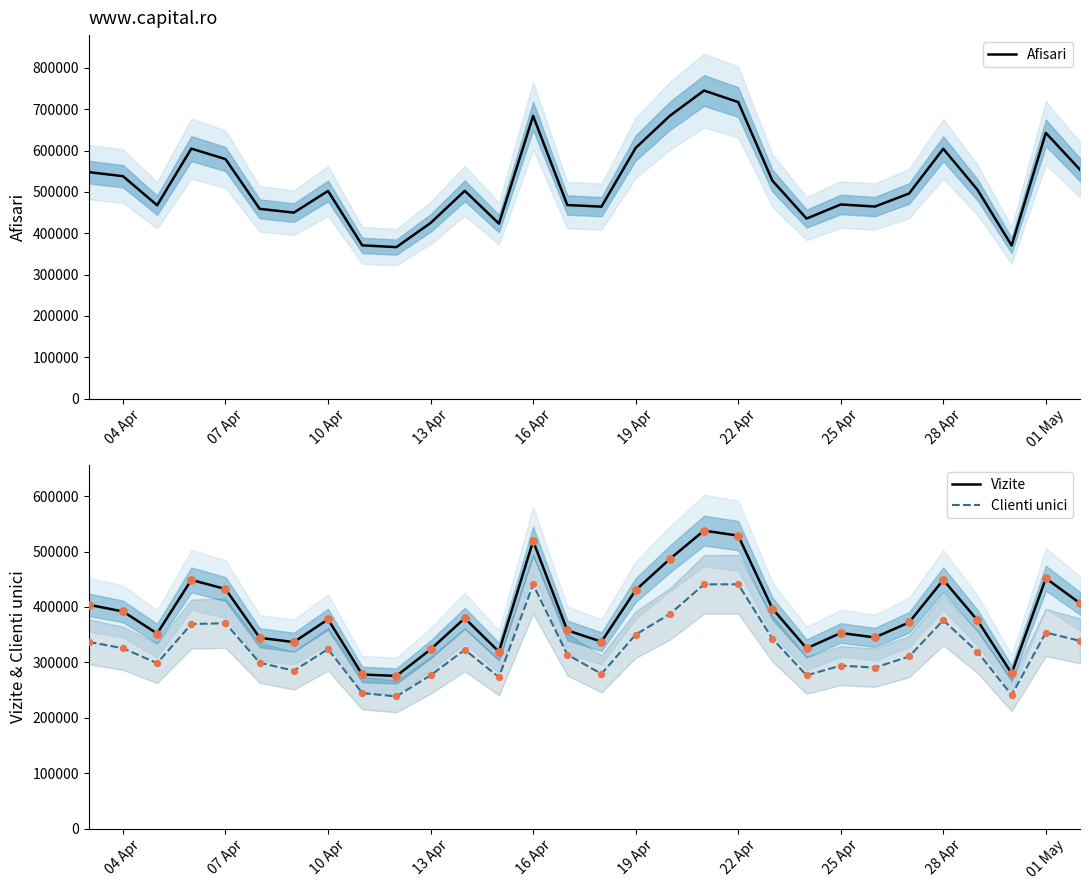

What are all the series names shown in the legend?

Afisari, Vizite, Clienti unici